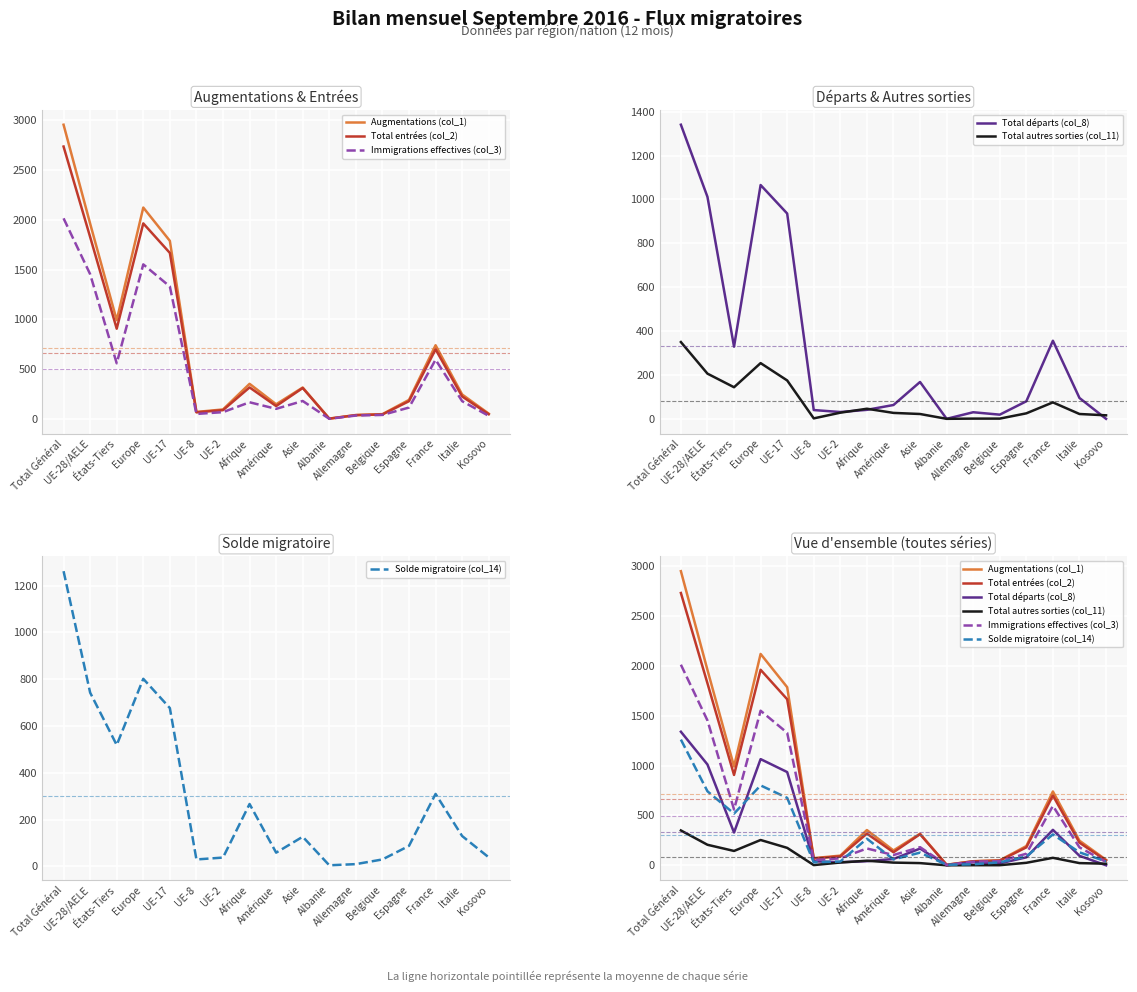

How many lines are shown in the chart?

6